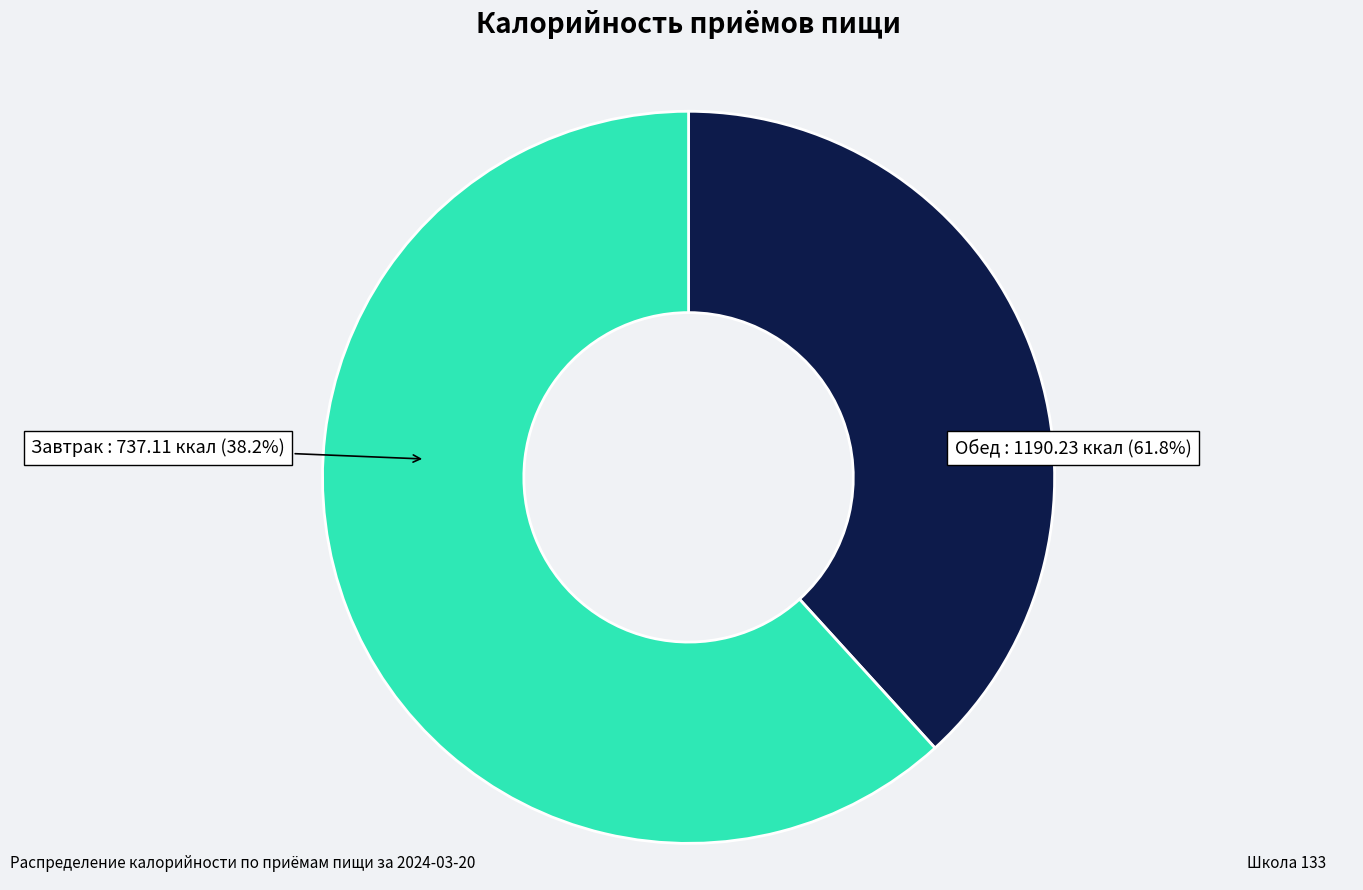

Rank the series at 4 from lowest to highest value.

Обед, Завтрак